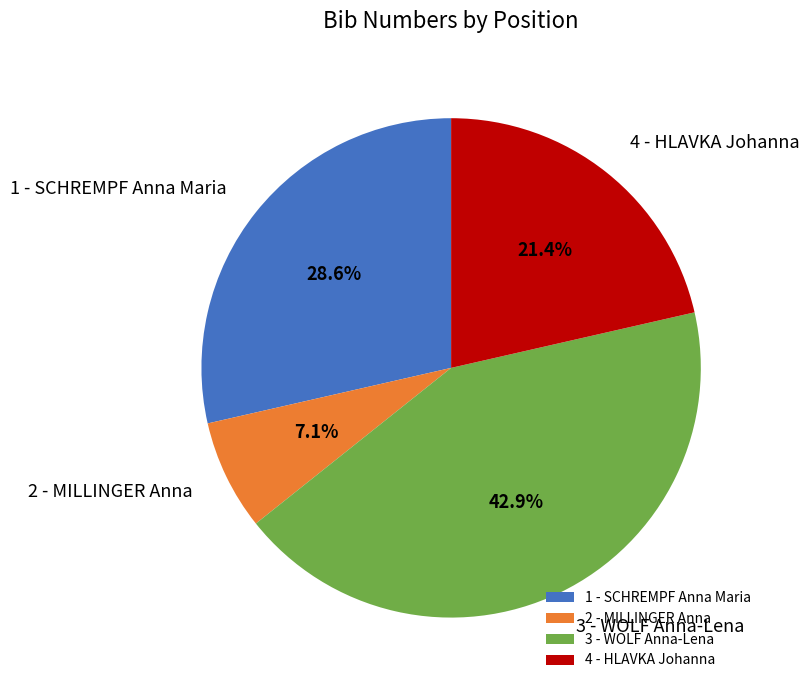

To the nearest percent, what portion does 2 - MILLINGER Anna represent?

7%